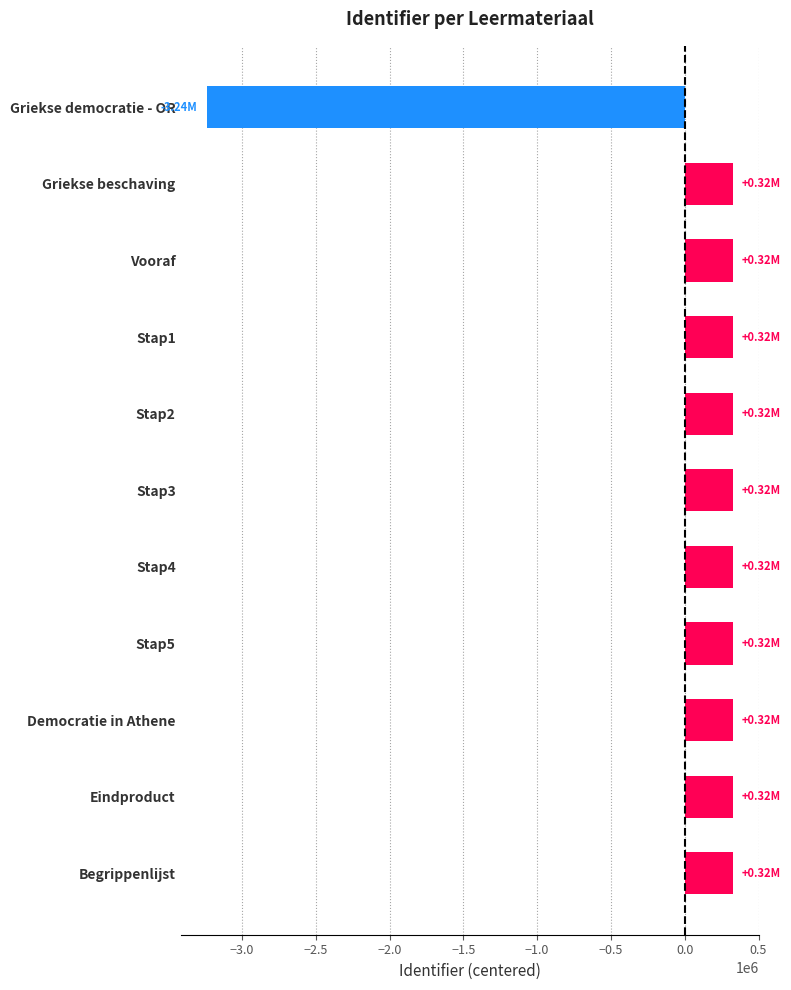

What is the ratio of the value at Stap4 to the value at Stap2?

1.0